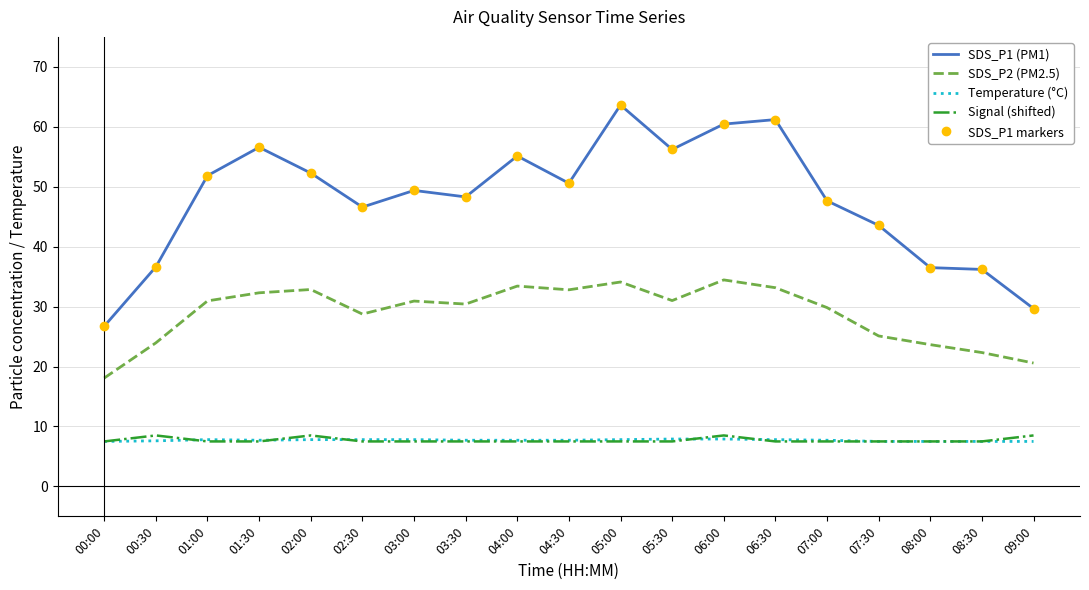

Where is Signal (shifted) nearest to the value 8?

00:00